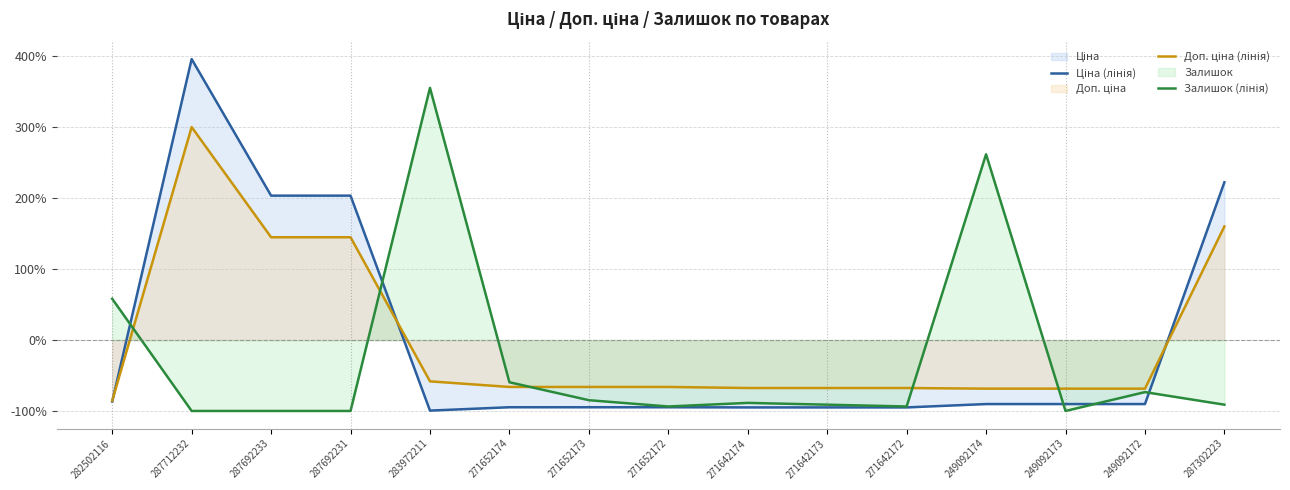

What is the difference between the maximum and second lowest values in the Доп. ціна (лінія) series?

368.9